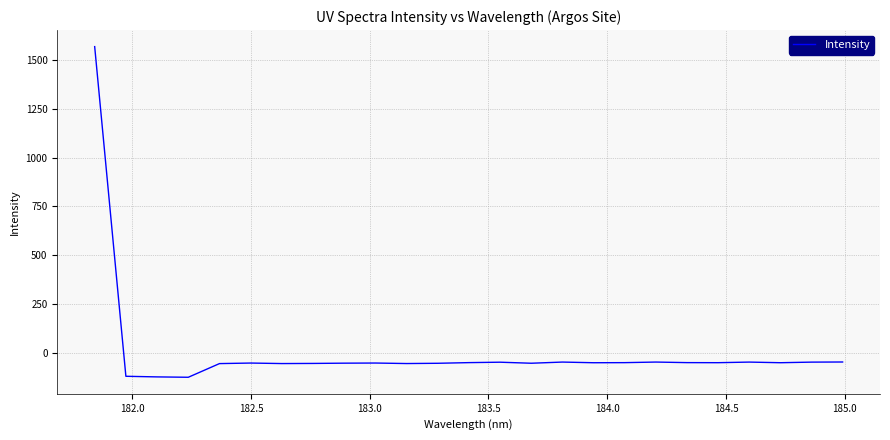

What is the maximum value shown in the chart?

1569.8